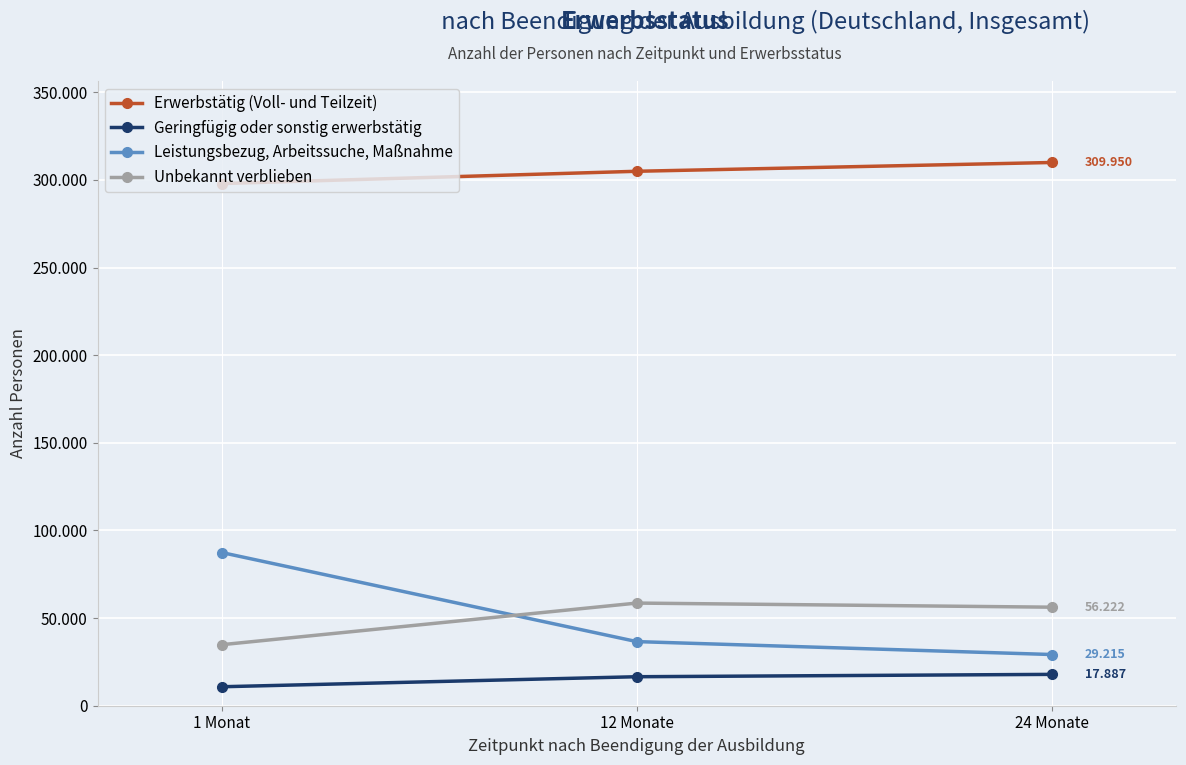

Which series changed the most between 1 Monat and 24 Monate?

Leistungsbezug, Arbeitssuche, Maßnahme